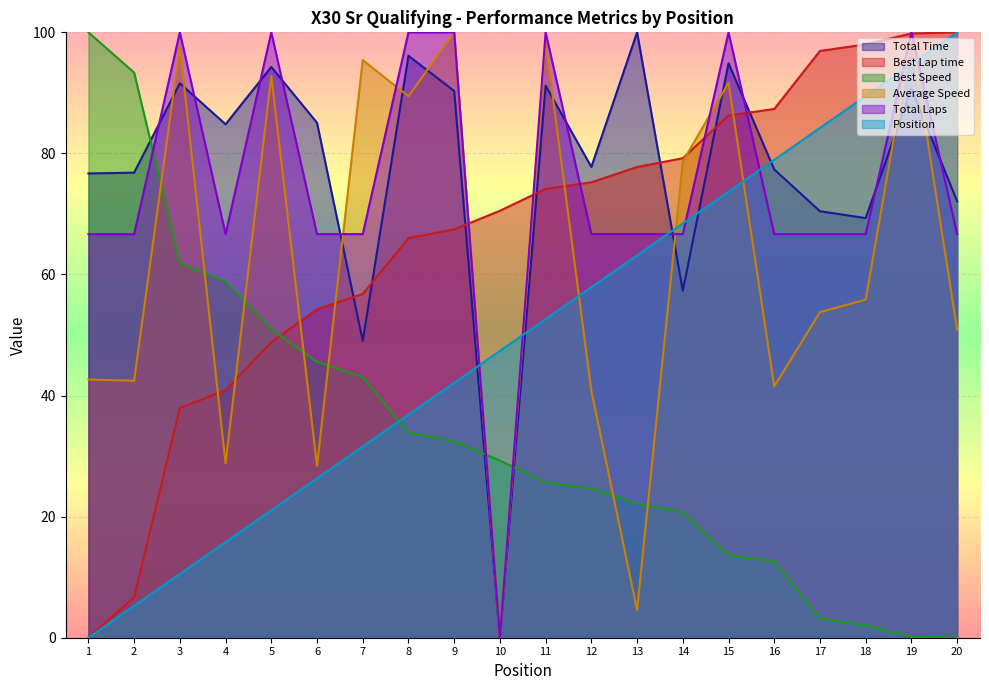

How many data points in Best Speed are above 29?

10